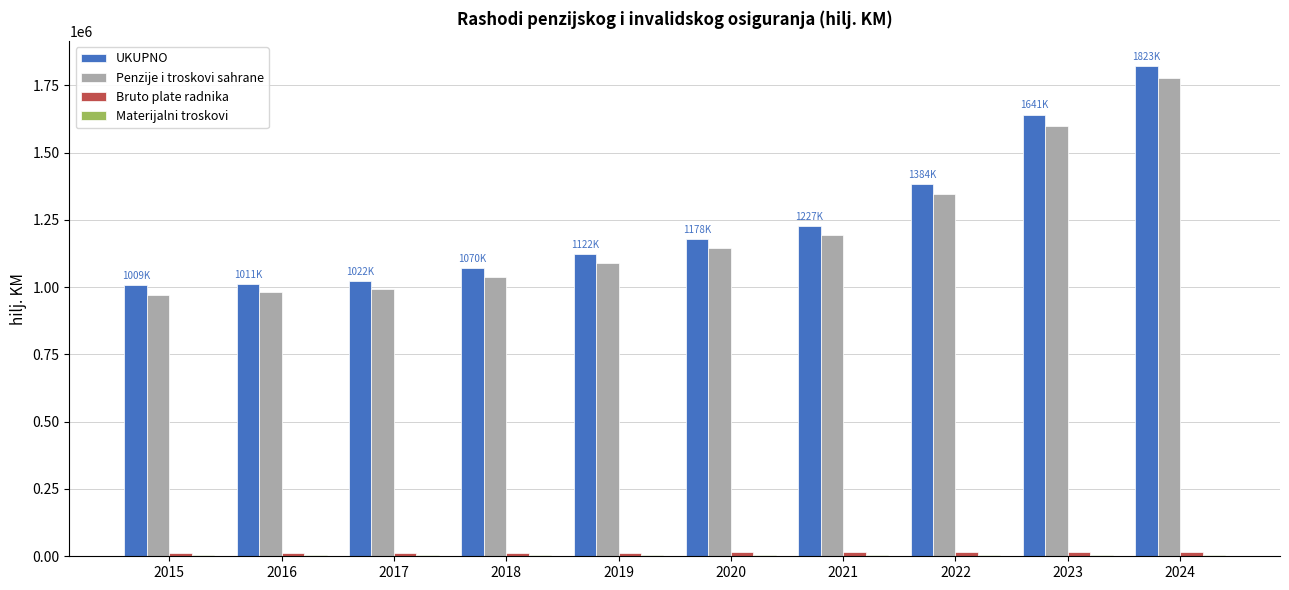

The value of Penzije i troskovi sahrane at 2015 is 970379. True or false?

True